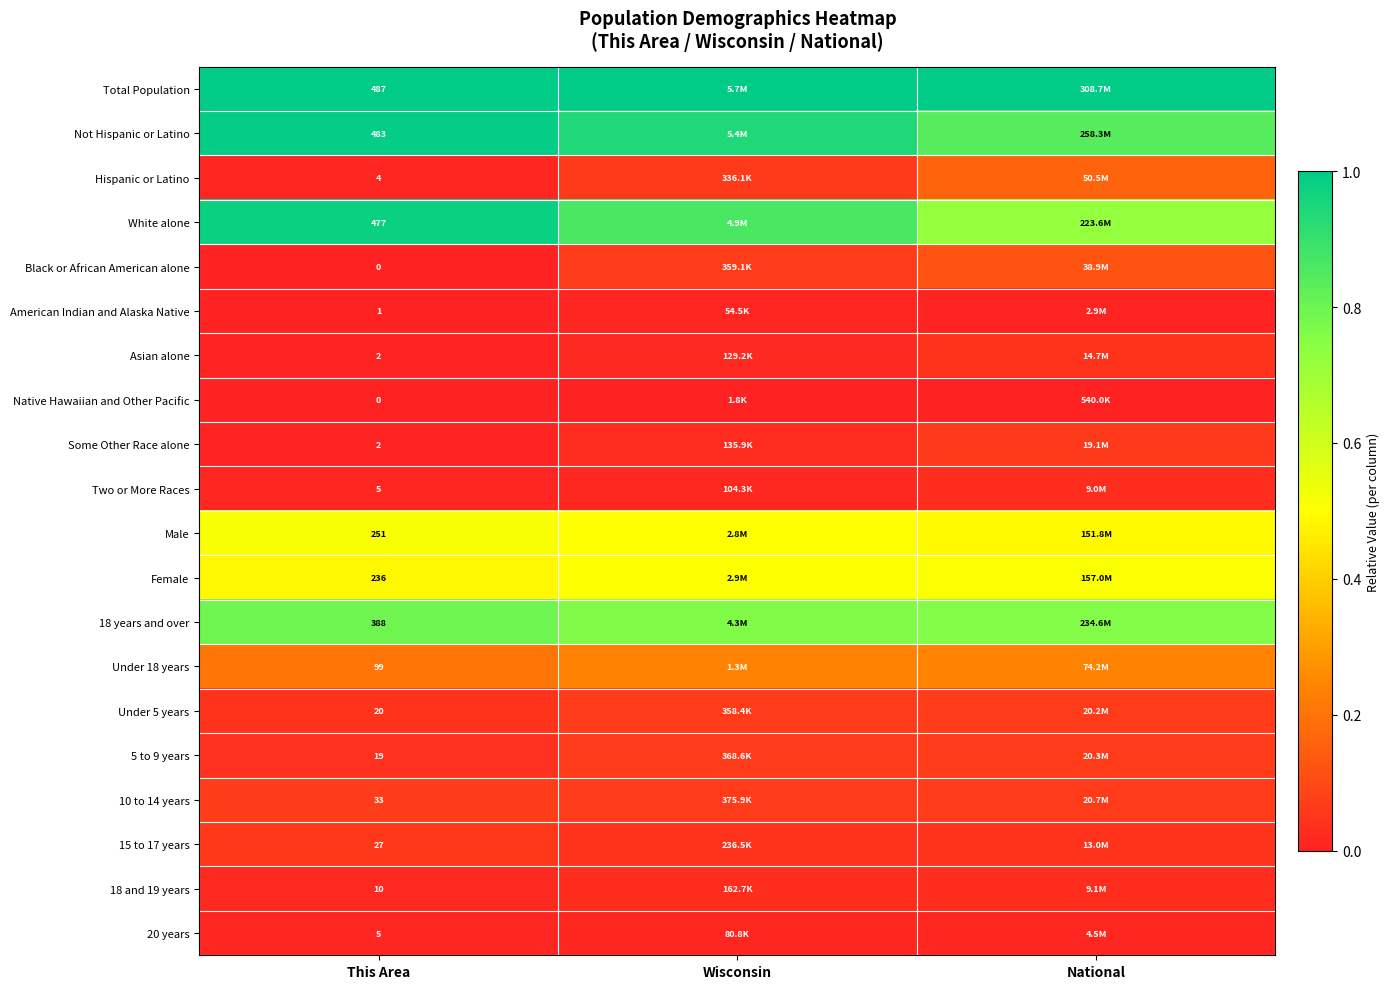

What is the total value across all series at National?

5.3